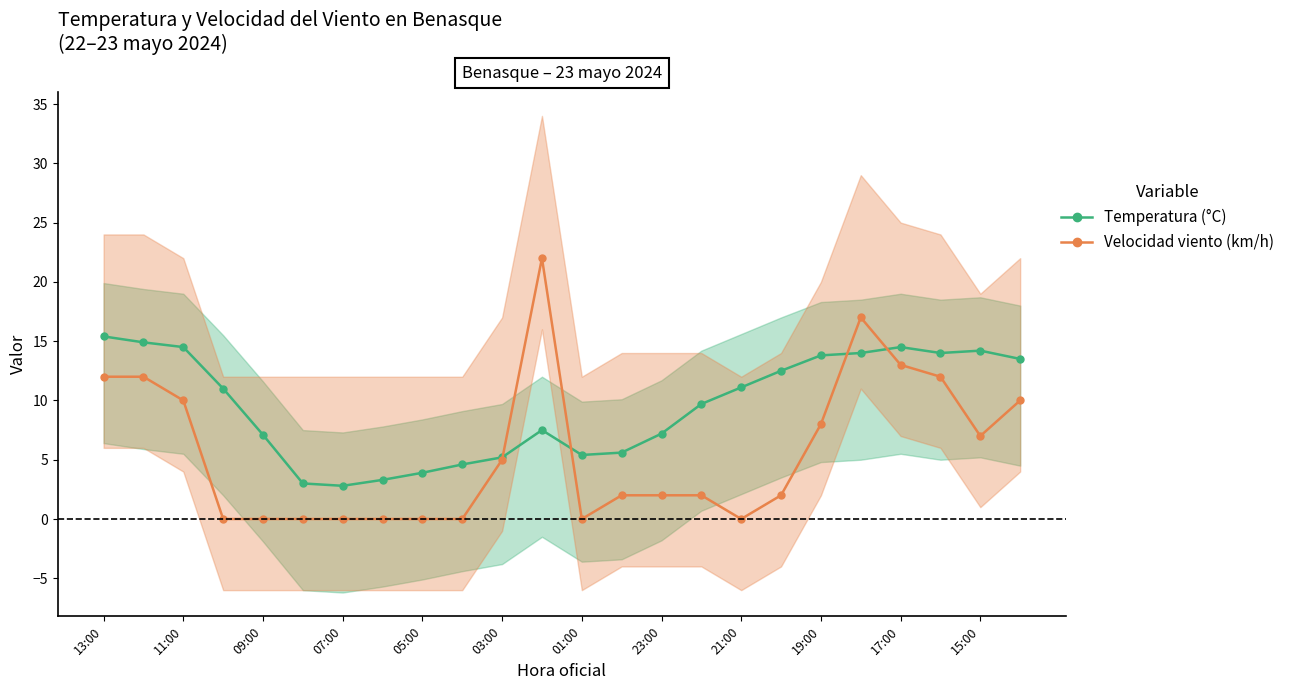

What is the lowest value of the Temperatura (°C) series?

2.8